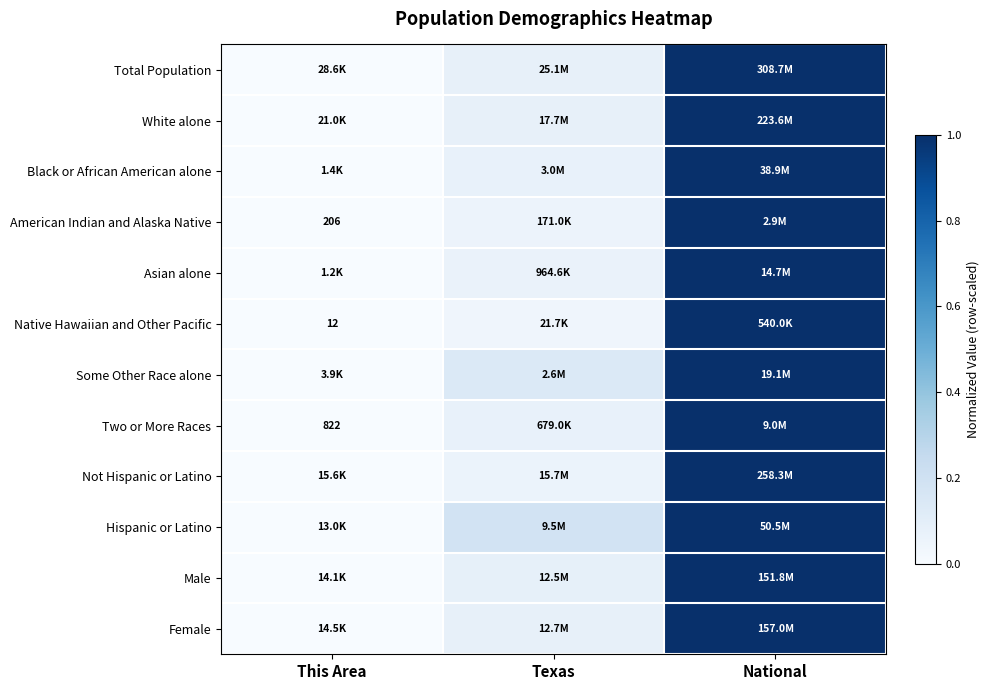

Rank the categories by Female value from highest to lowest.

National, Texas, This Area